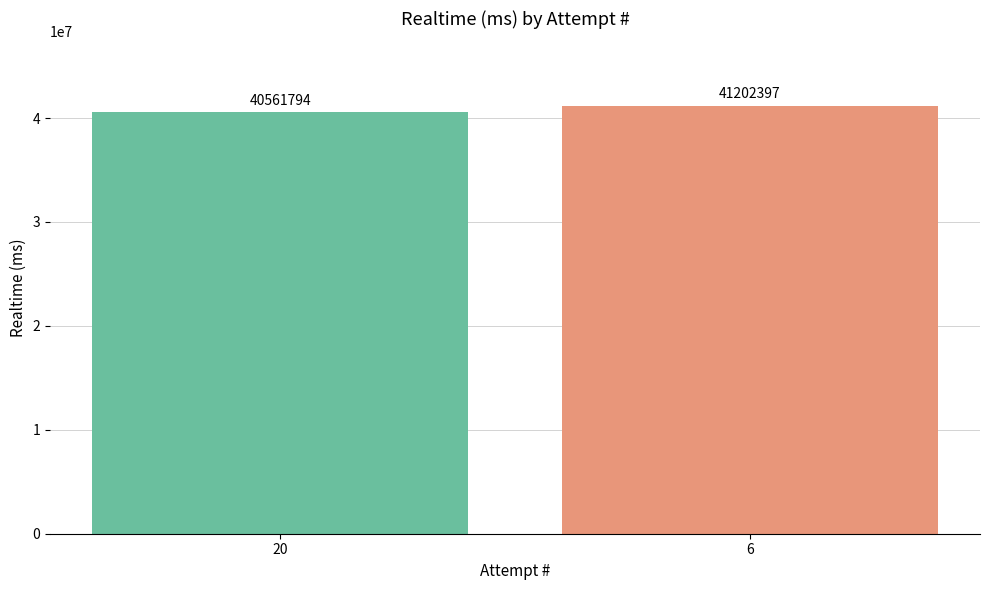

What is the value of the 1st bar from the left?

40561794